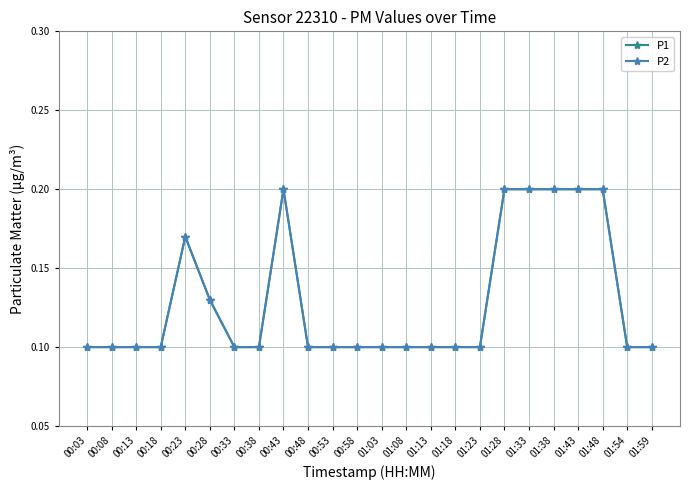

What is the sum of all P2 values?

3.1